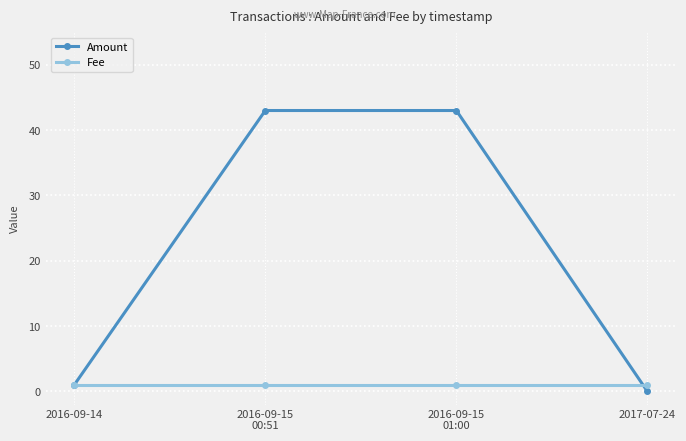

Which series has the largest total across all categories?

Amount